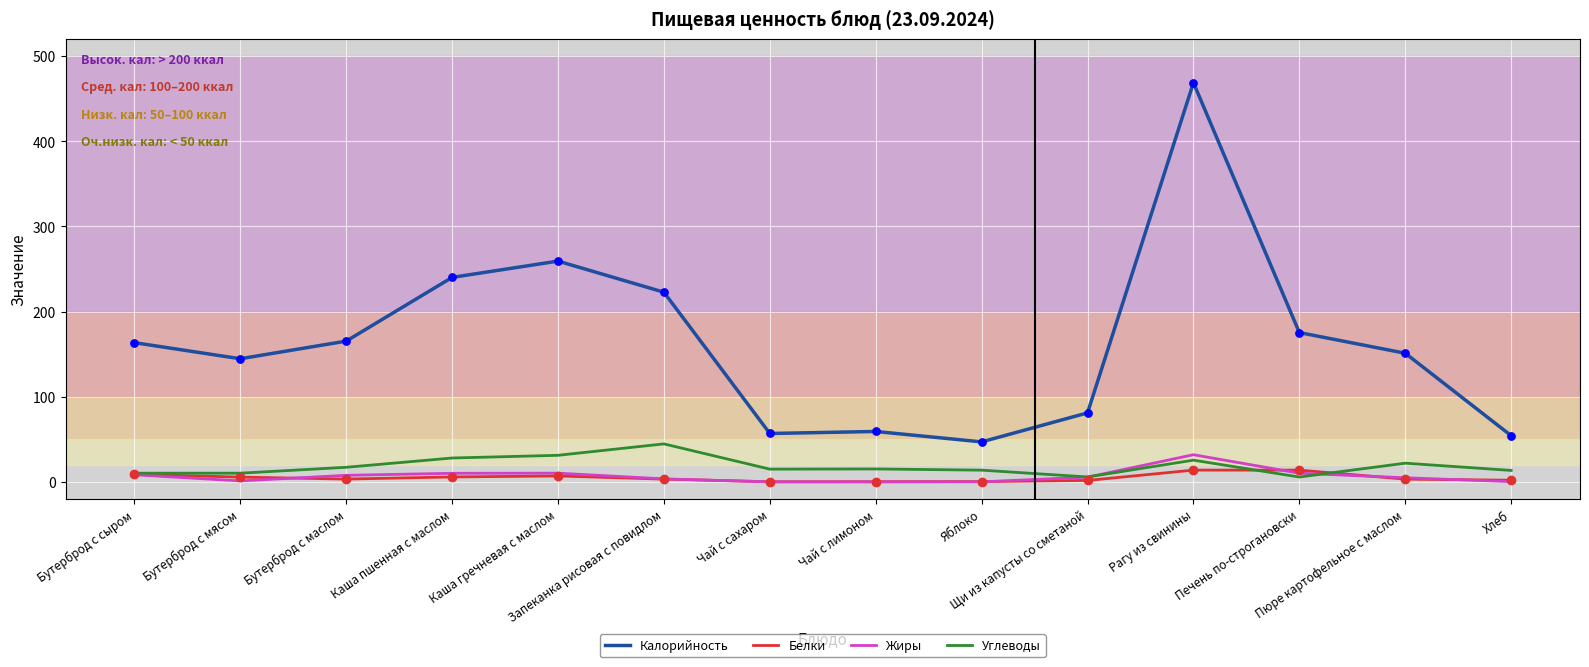

At which category is the sum across all series the highest?

Рагу из свинины